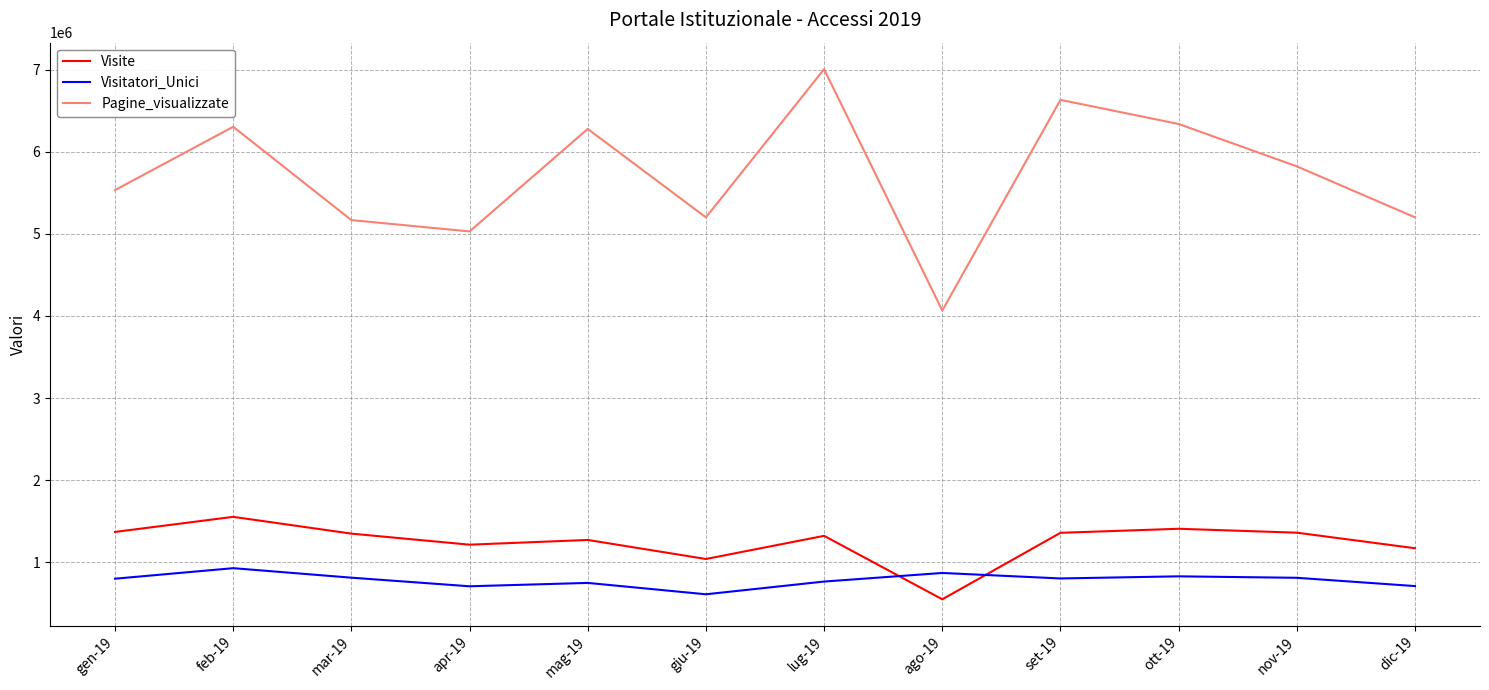

What is the greatest value displayed?

7006347